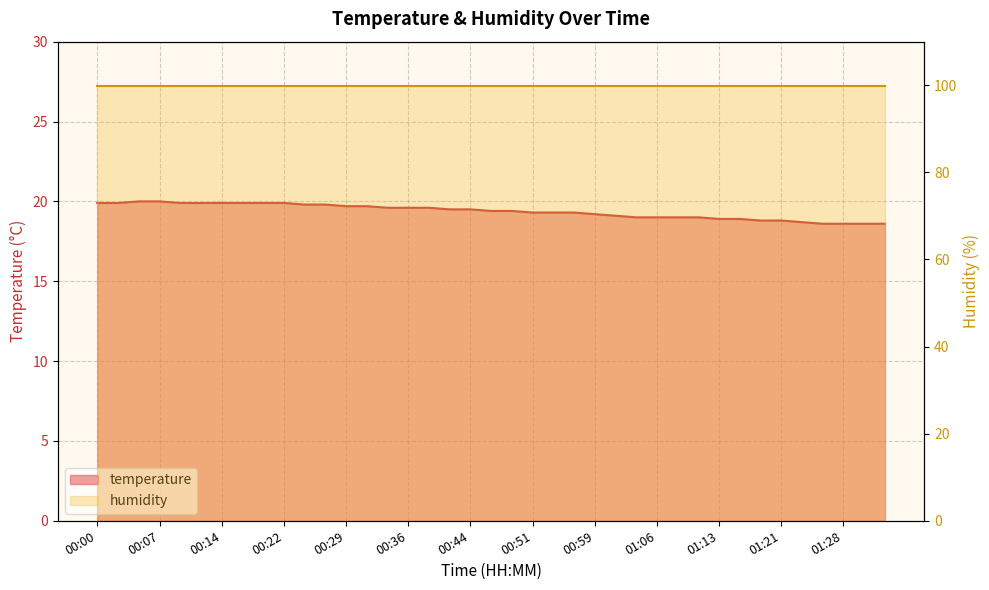

Reading left to right, list all the values displayed in this chart.

19.9	19.9	20.0	20.0	19.9	19.9	19.9	19.9	19.9	19.9	19.8	19.8	19.7	19.7	19.6	19.6	19.6	19.5	19.5	19.4	19.4	19.3	19.3	19.3	19.2	19.1	19.0	19.0	19.0	19.0	18.9	18.9	18.8	18.8	18.7	18.6	18.6	18.6	18.6